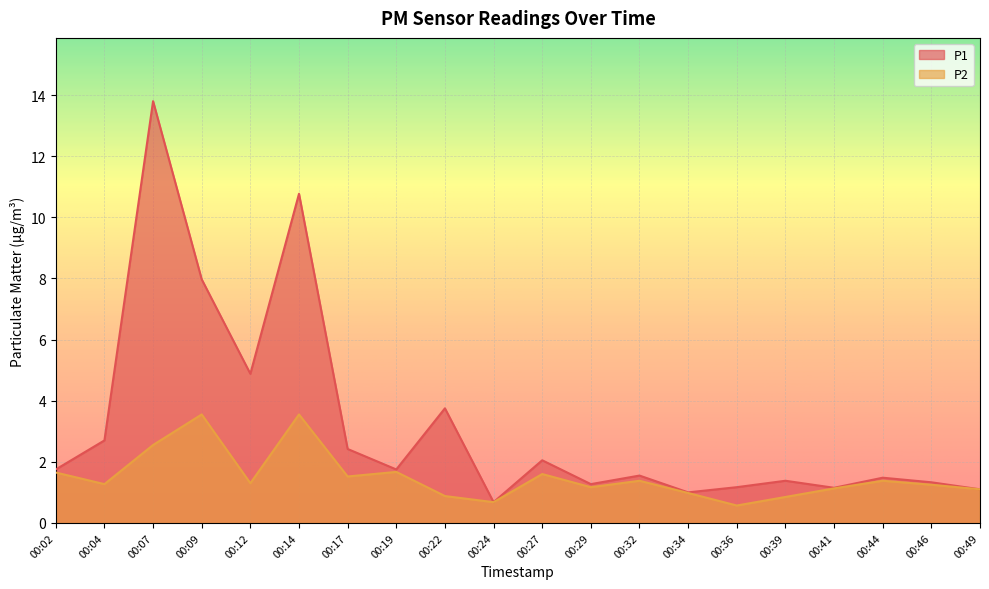

True or false: P2 has a value of 1.7 at 00:19.

True